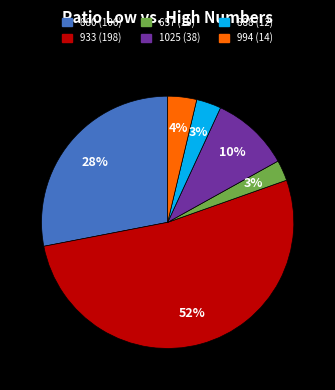

What is the largest slice in the pie chart?

933